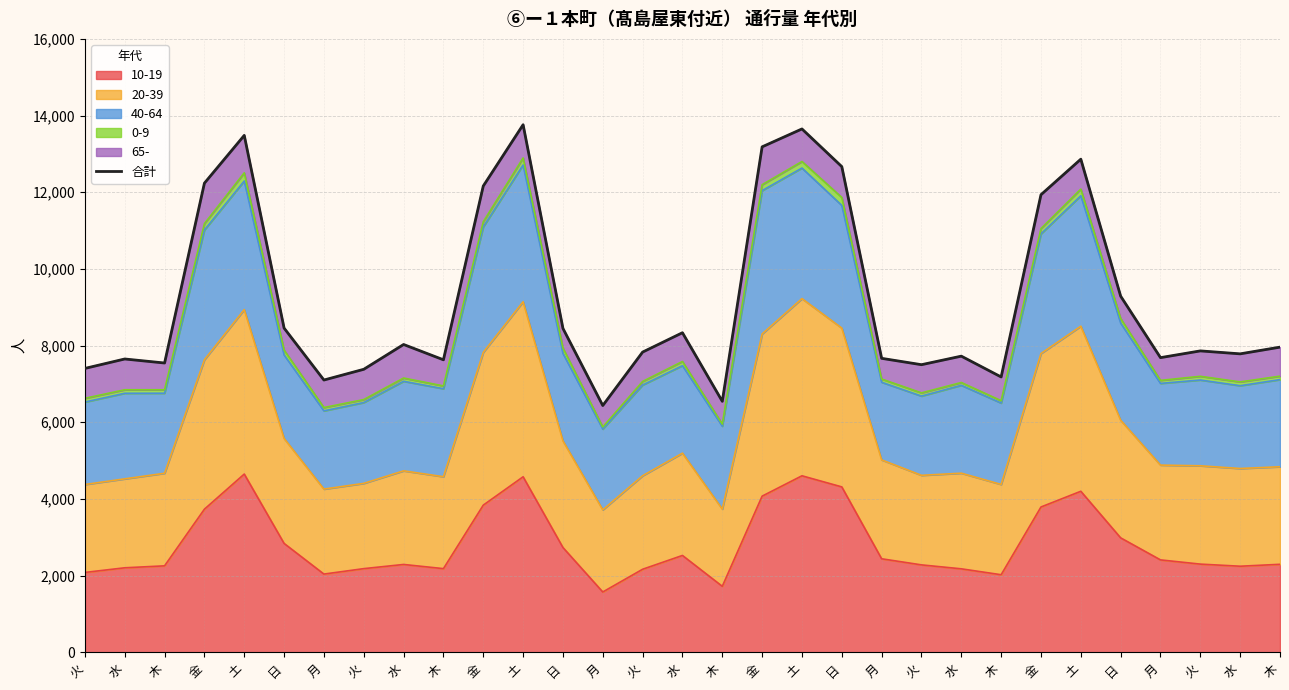

What is the approximate value at 金, to the nearest 50?

11950